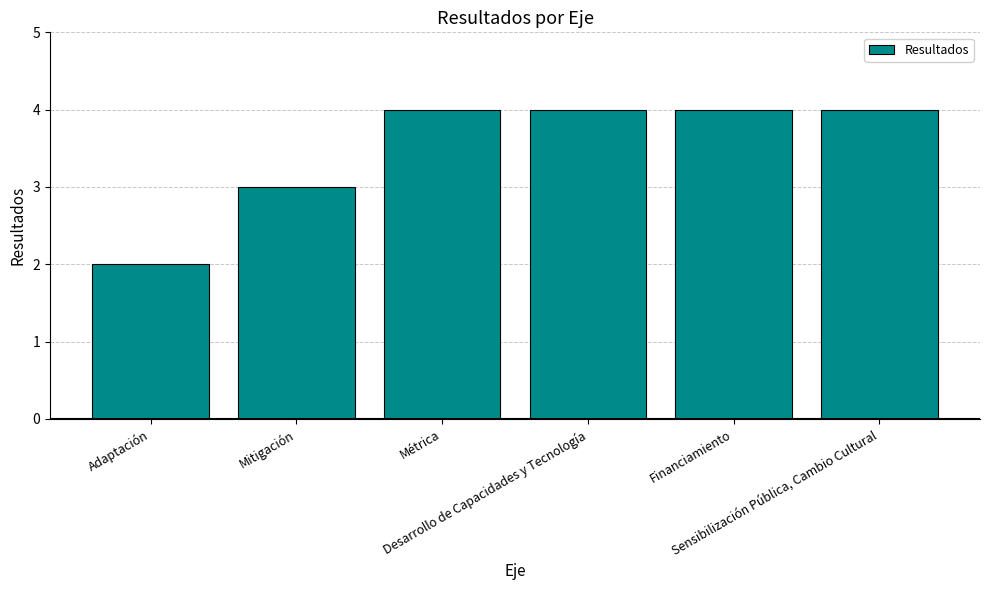

Reading right to left, list all the values displayed in this chart.

4	4	4	4	3	2